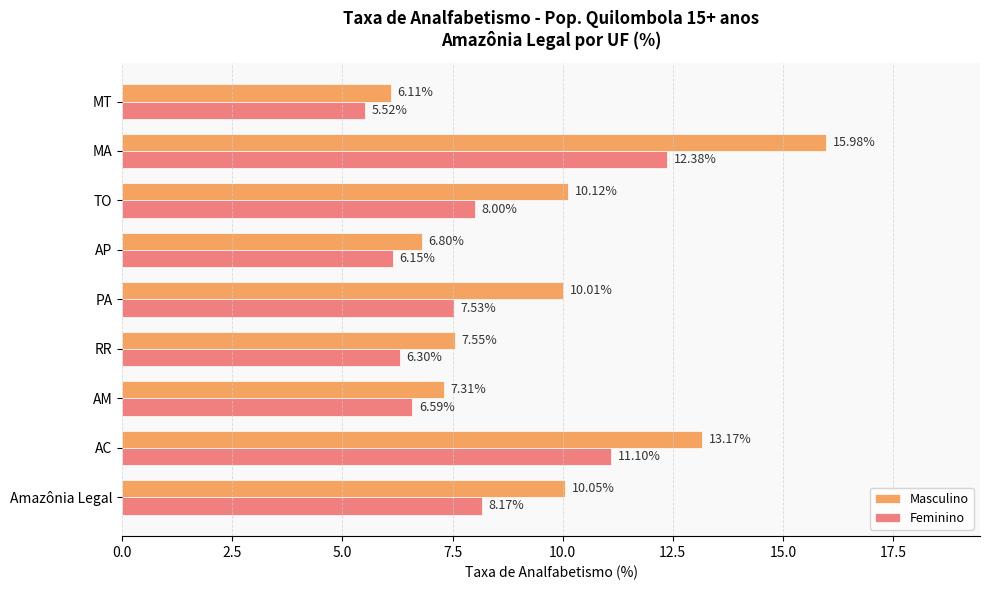

At which label does Masculino reach its minimum?

MT